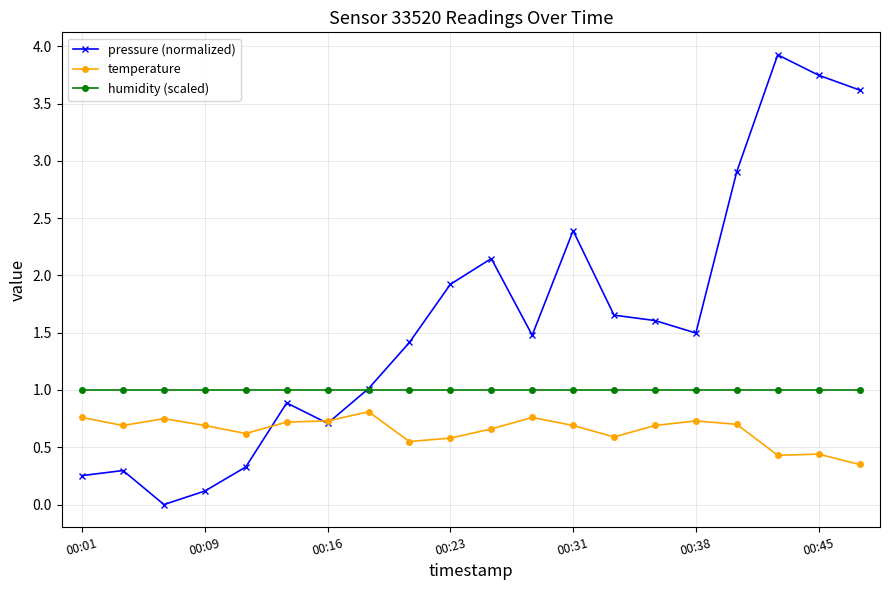

True or false: humidity (scaled) and temperature cross at least once.

False